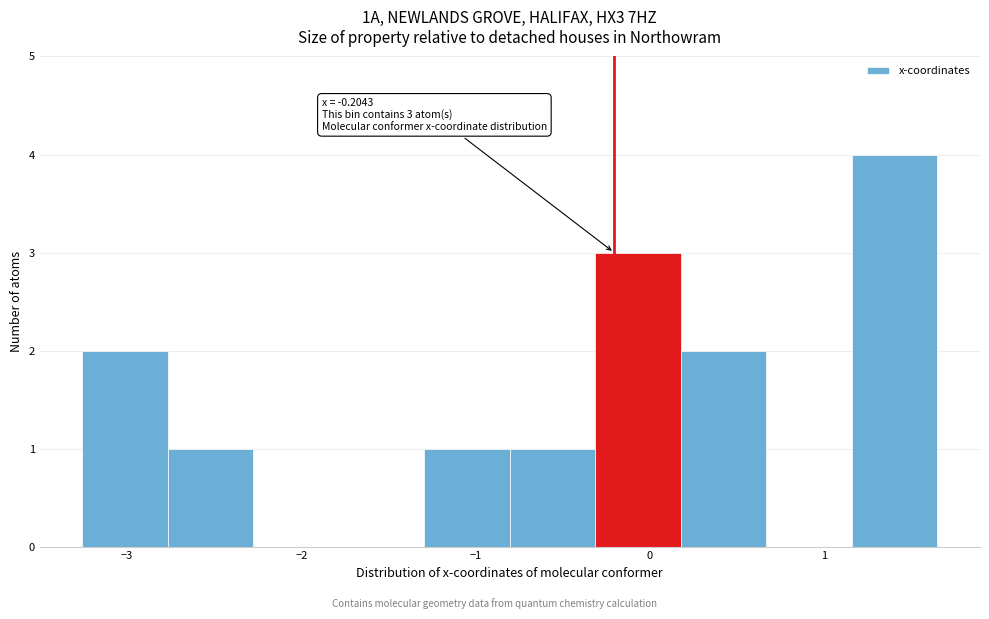

Which range on the x-axis has the tallest bar?

1.2 to 1.7